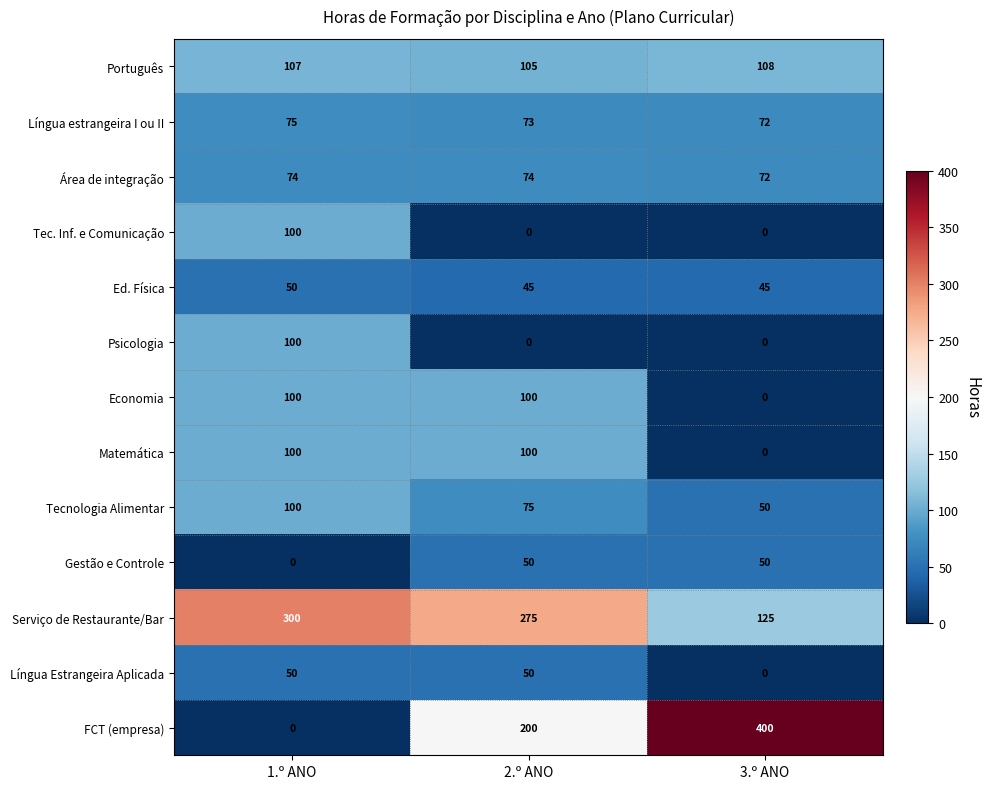

What is the total value across all series at 2.º ANO?

1147